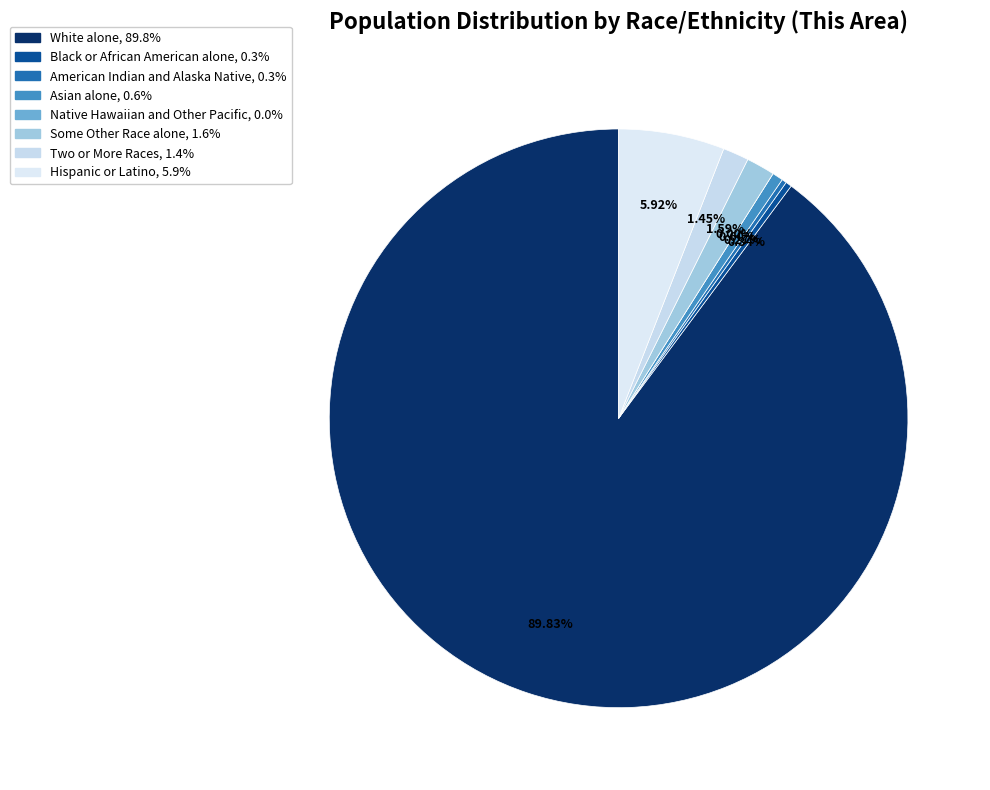

What percentage is the Asian alone slice, to the nearest percent?

1%